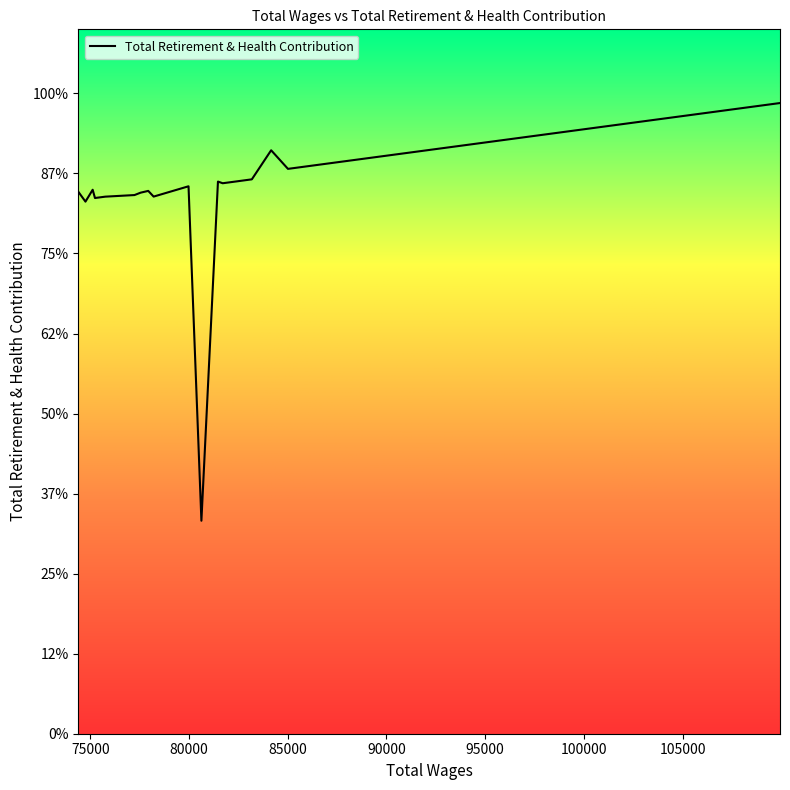

Rank the categories by value from lowest to highest.

80629, 74756, 75238, 75328, 75696, 75758, 78209, 77240, 77547, 74392, 77936, 75121, 79977, 81708, 81468, 82379, 83184, 85014, 84162, 109939